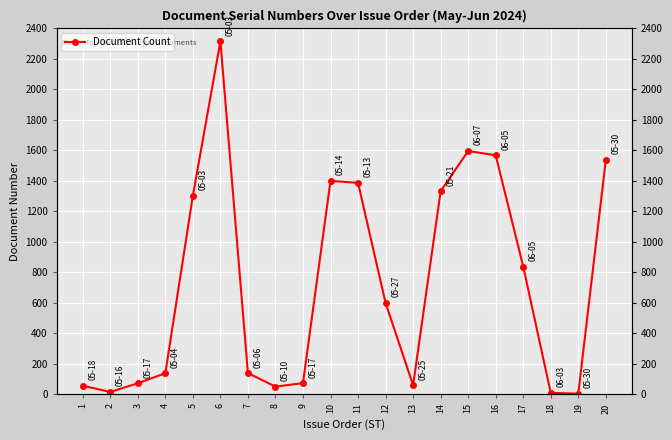

List the labels in order of value, smallest first.

19, 18, 2, 8, 1, 13, 3, 9, 4, 7, 12, 17, 5, 14, 11, 10, 20, 16, 15, 6